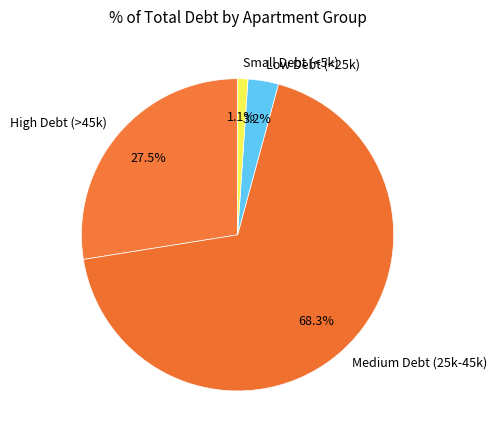

Which has a higher value, High Debt (>45k) or Low Debt (<25k)?

High Debt (>45k)